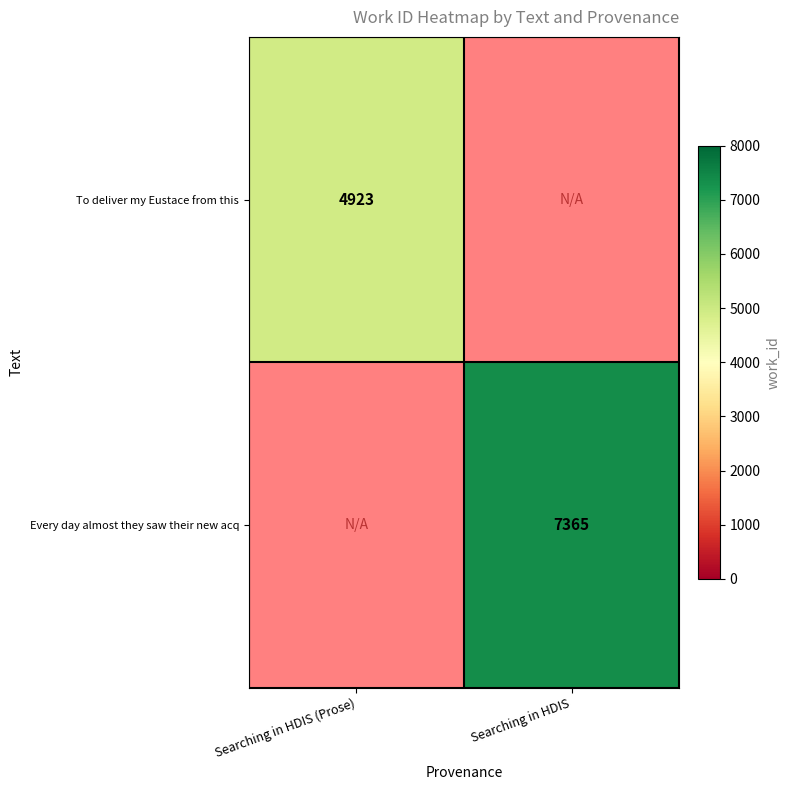

Is it true that To deliver my Eustace from this equals 1155.4 at Searching in HDIS (Prose)?

False